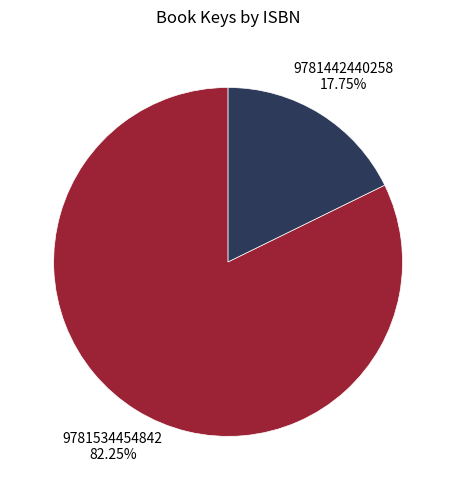

Does any single category account for the majority?

Yes